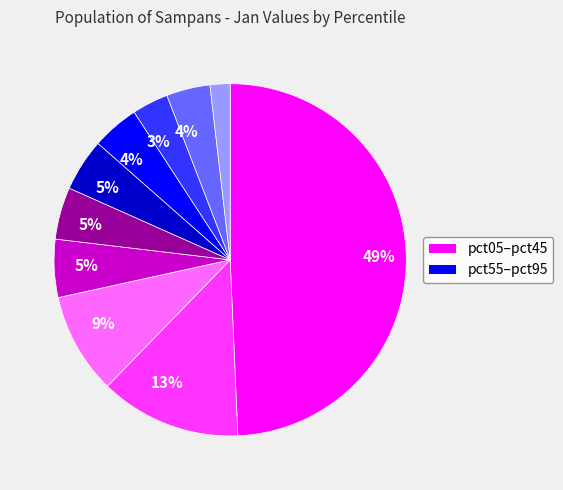

To the nearest percent, what is the average slice percentage?

10%